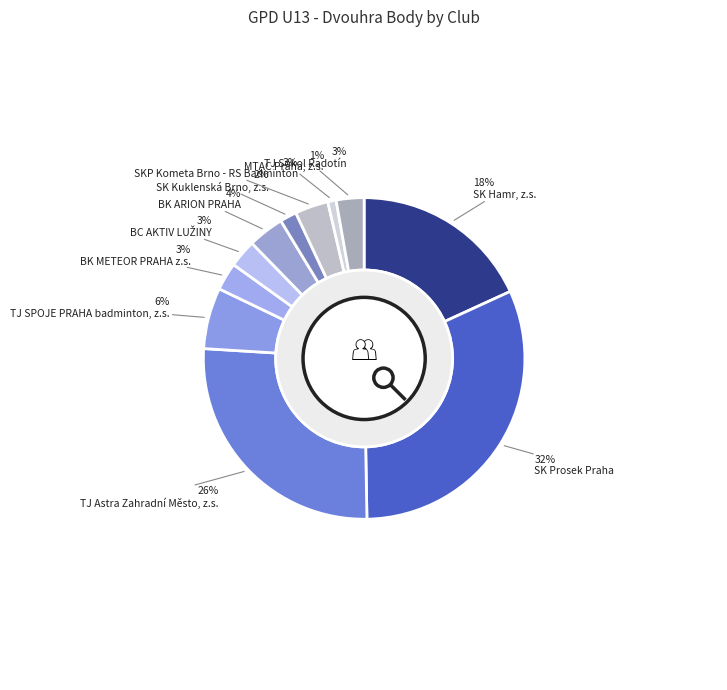

How many segments does this pie chart have?

11